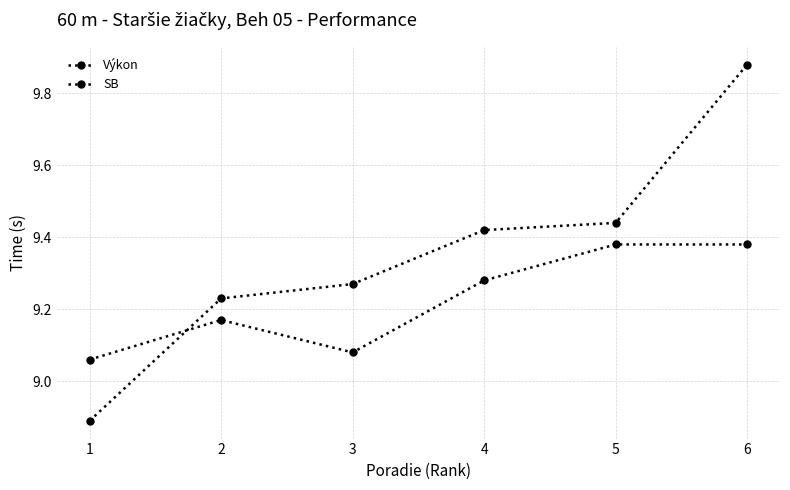

The Výkon series shows 9.4 at 4. True or false?

True